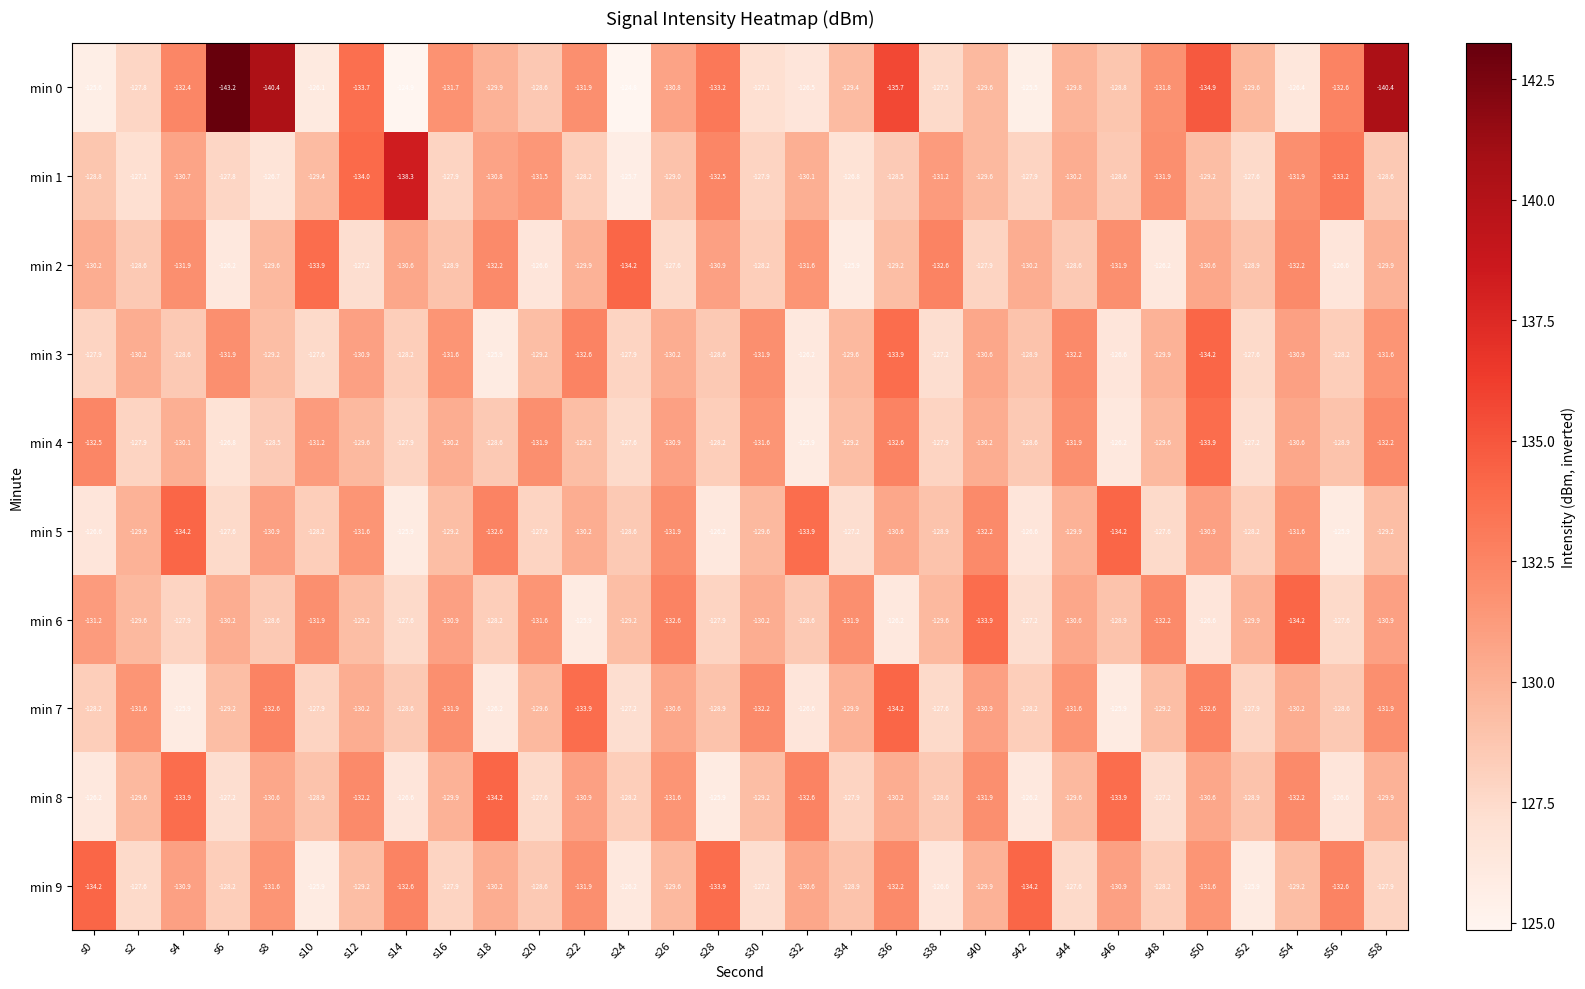

Is it true that min 1 equals -70.5 at s6?

False